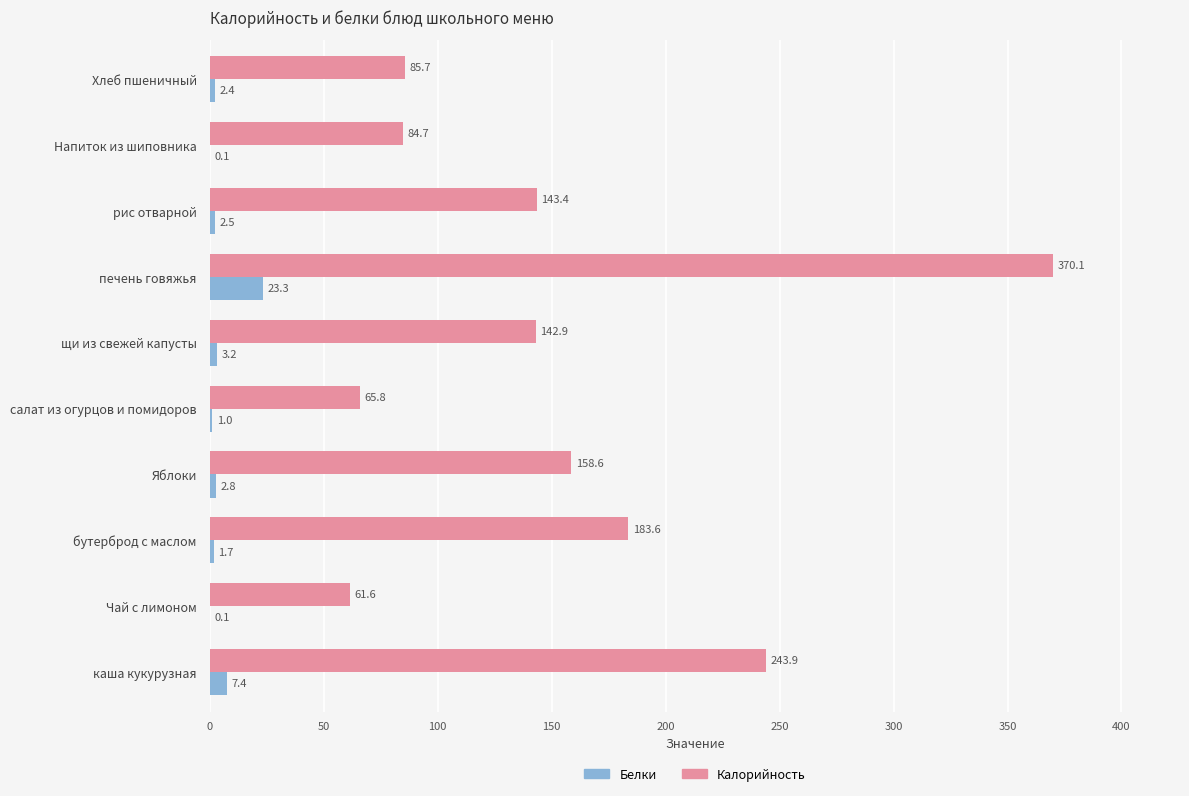

The value of Белки at рис отварной is 2.5. True or false?

True